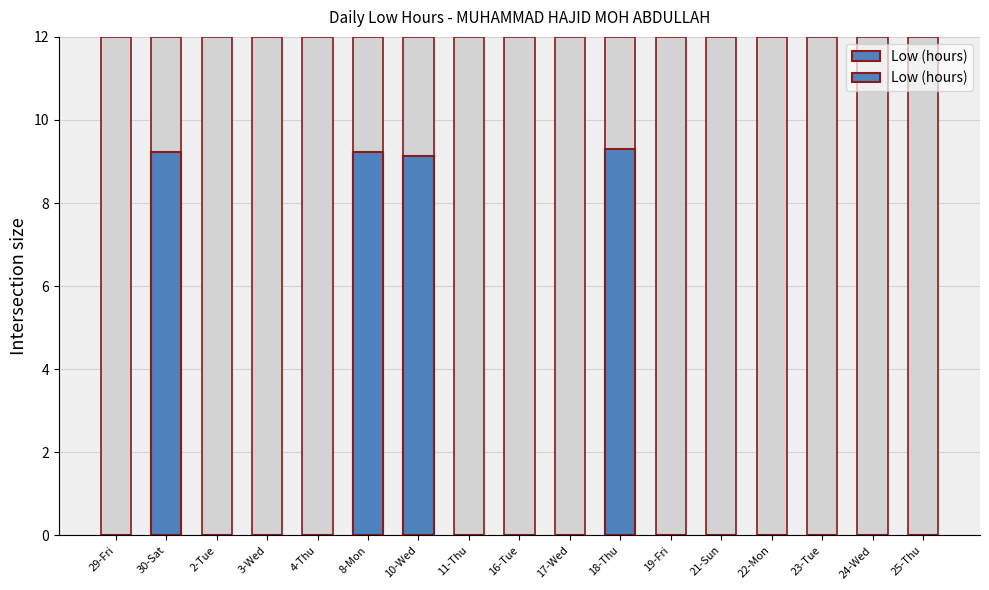

How many data points does each series have?

17